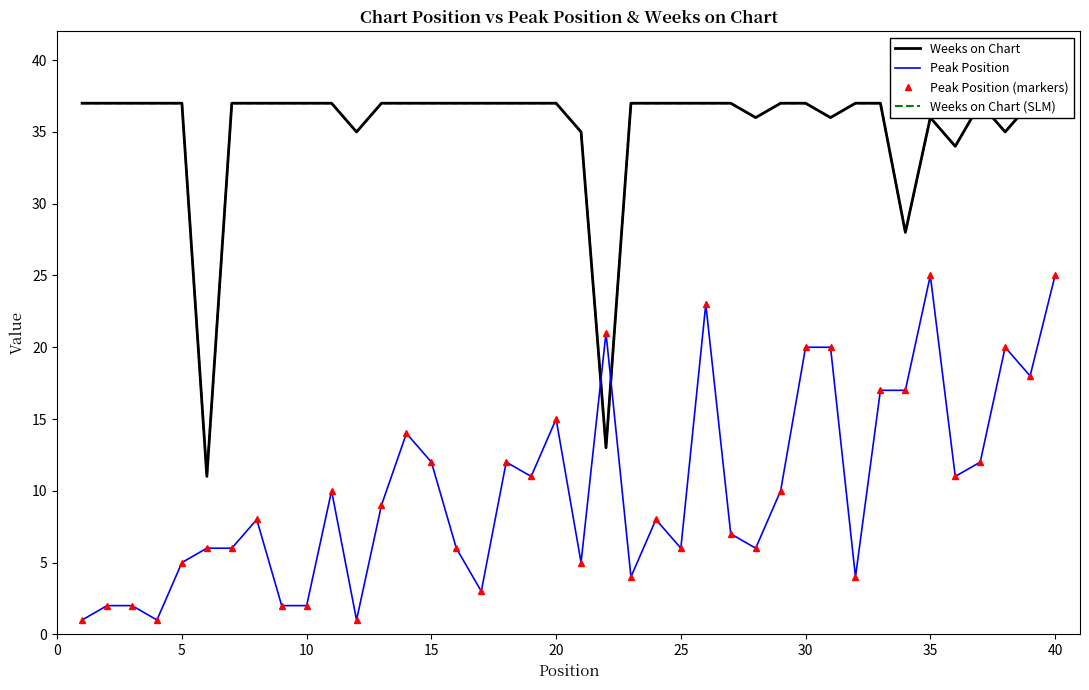

Rank the series by their maximum value, from lowest to highest.

Peak Position, Peak Position (markers), Weeks on Chart, Weeks on Chart (SLM)